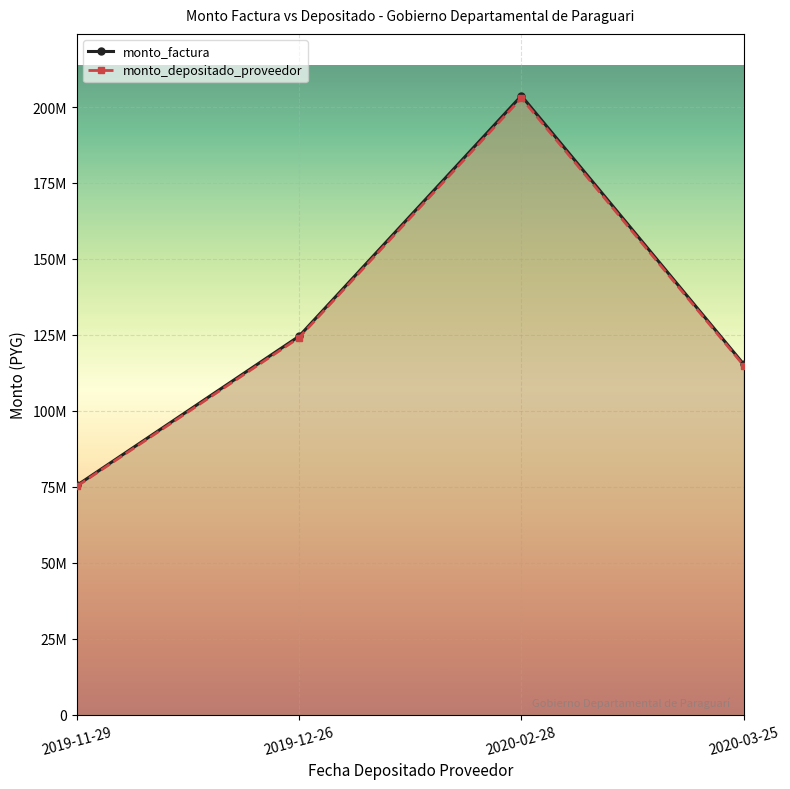

What is the label of the 4th point from the left?

2020-03-25